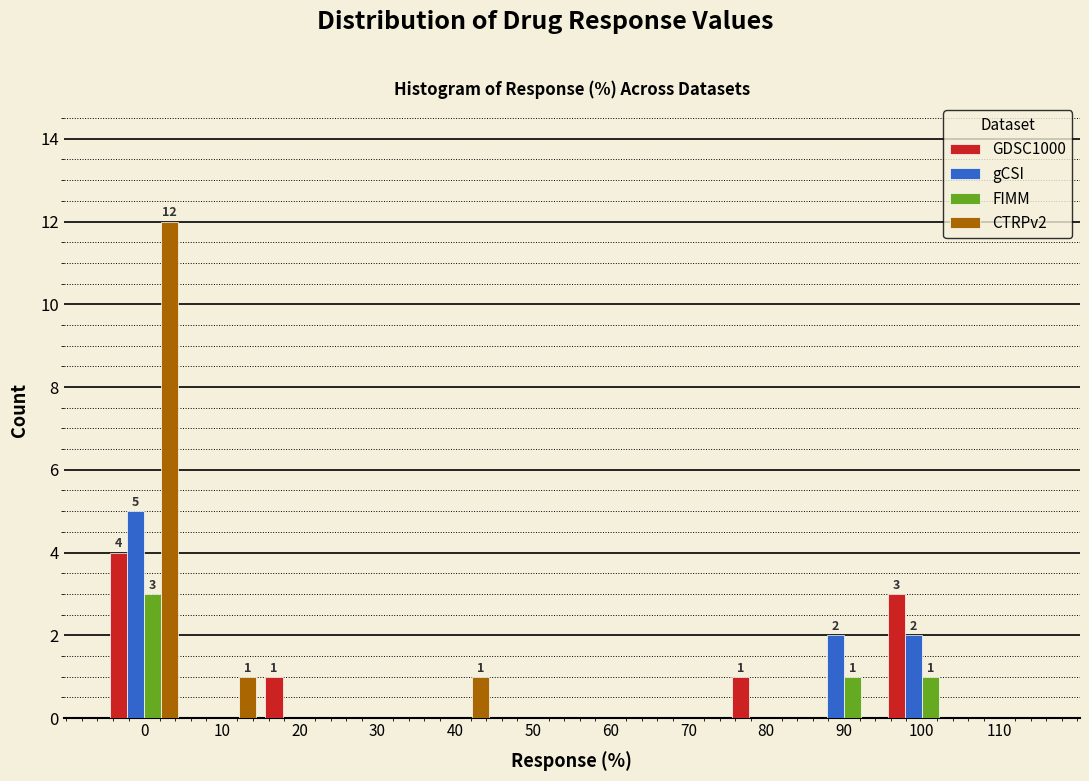

True or false: CTRPv2 has a value of 6 at 60.

False